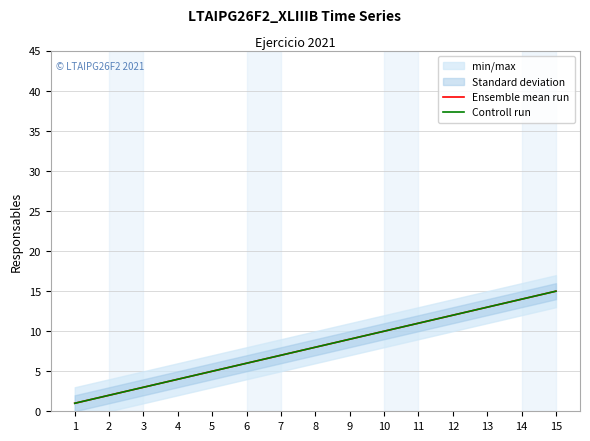

At which label is Controll run closest to 8?

8